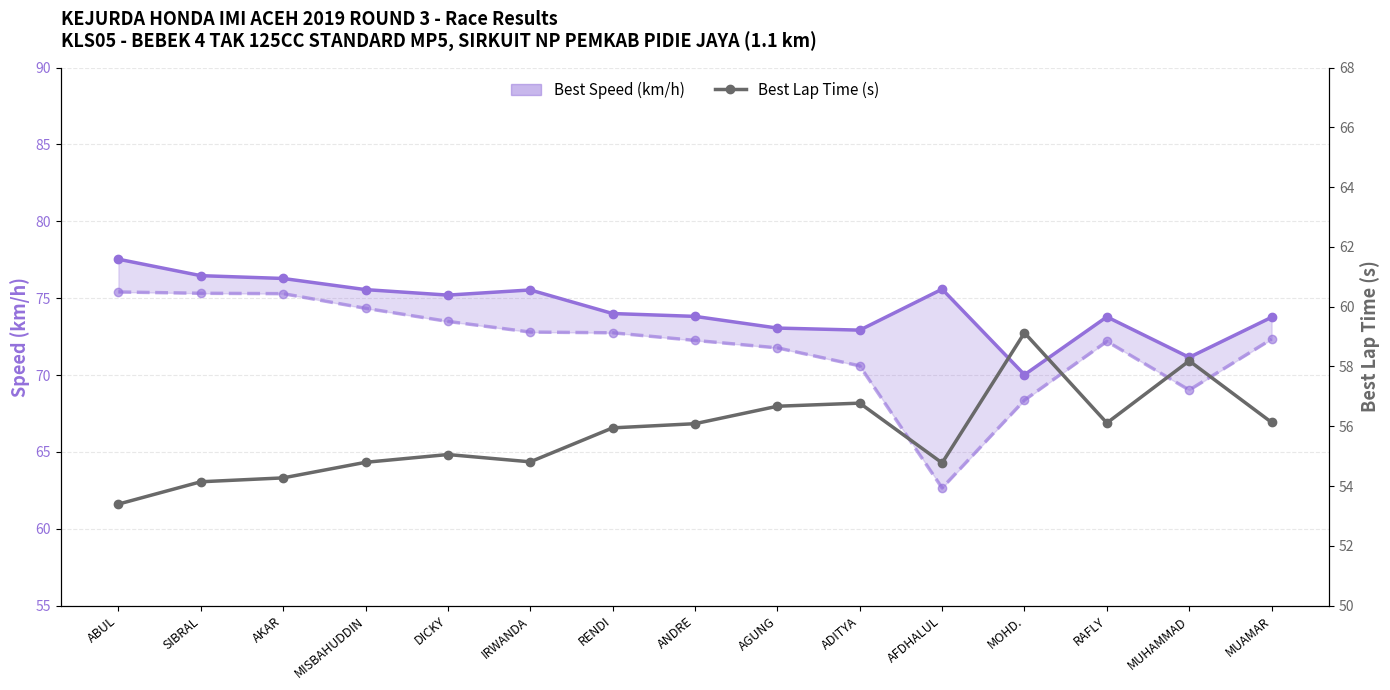

What is the label of the 7th point from the right?

AGUNG